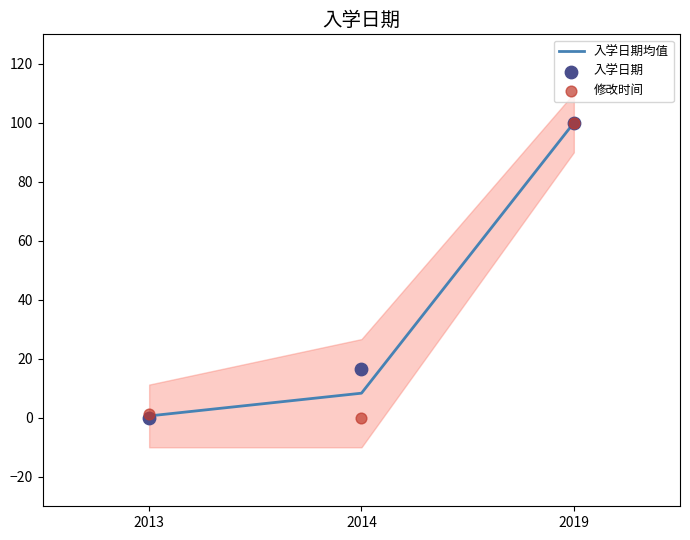

Is the value of 入学日期均值 at 2019 greater than the value of 修改时间 at 2019?

No